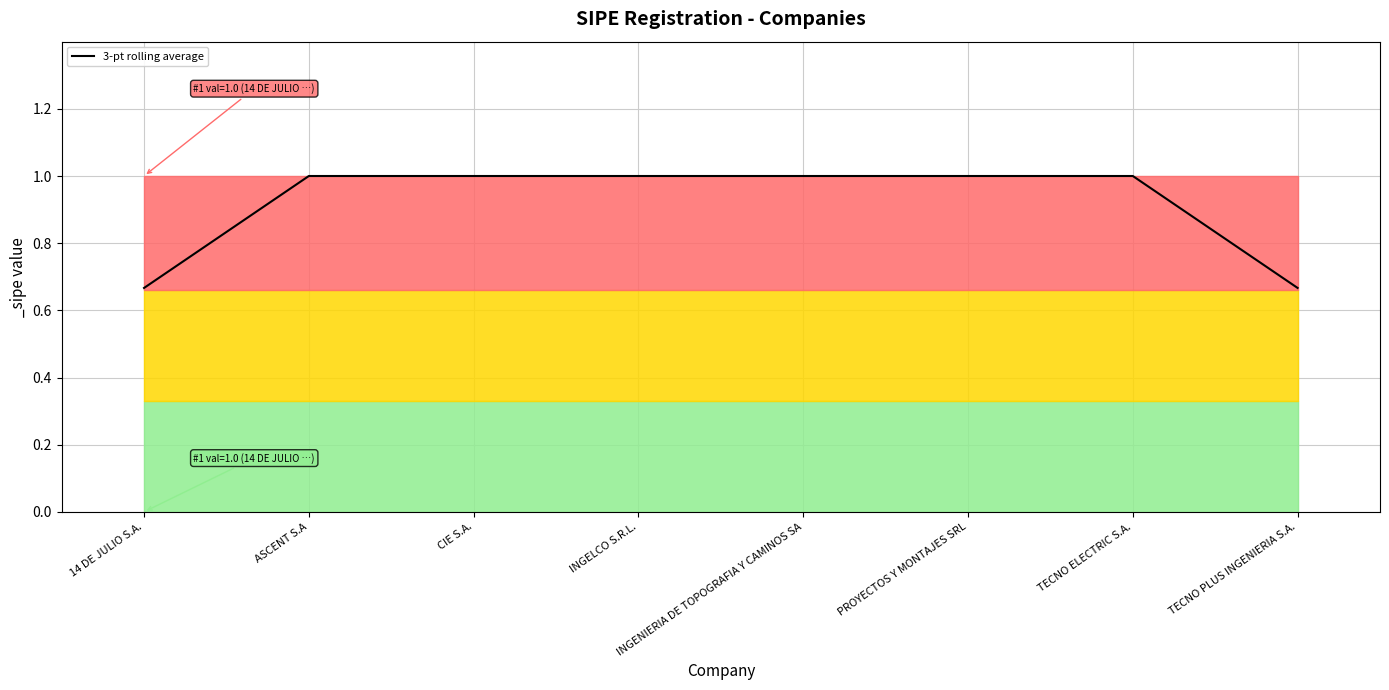

What is the difference between the maximum and minimum values?

0.3